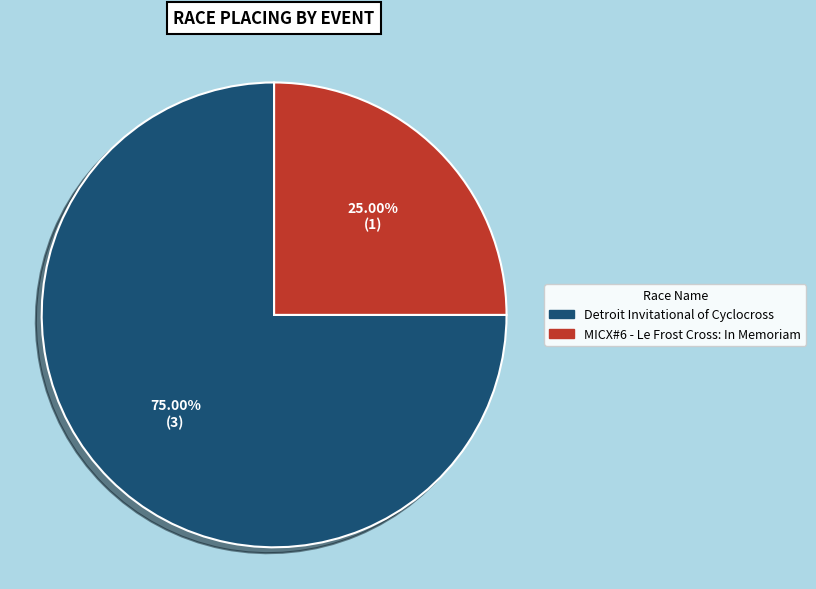

The MICX#6 - Le Frost Cross: In Memoriam slice represents 18% of the pie. True or false?

False